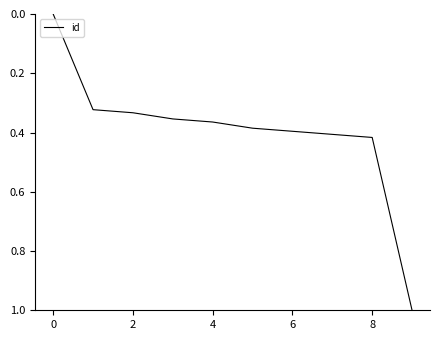

True or false: the data has more than 0 interior local peaks.

False